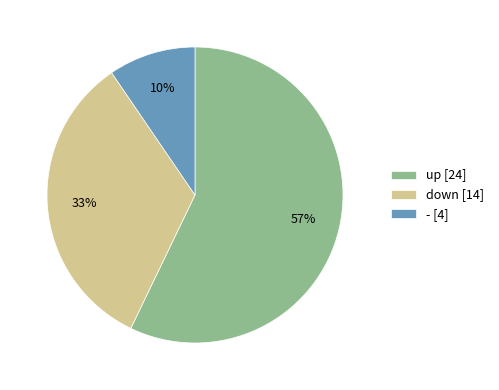

To the nearest percent, what is the combined percentage of down and -?

43%